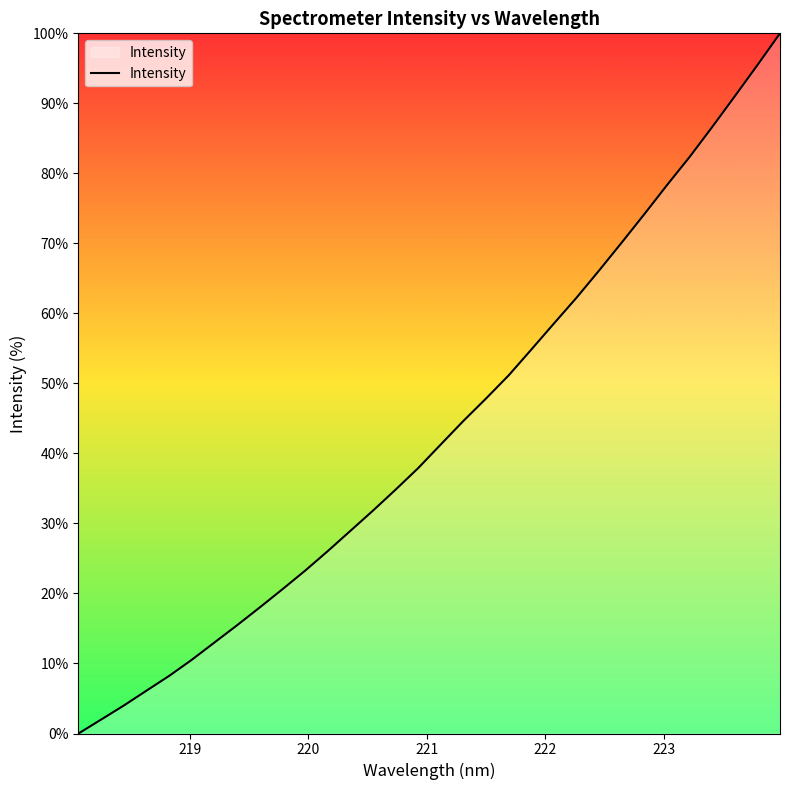

How many series are shown in this chart?

1